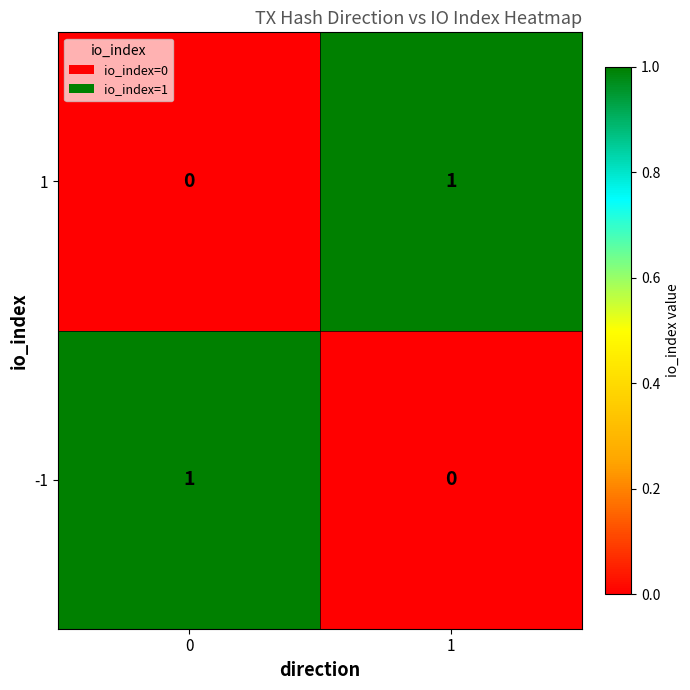

Reading right to left, list all the values displayed in this chart.

1: 1	0
-1: 0	1